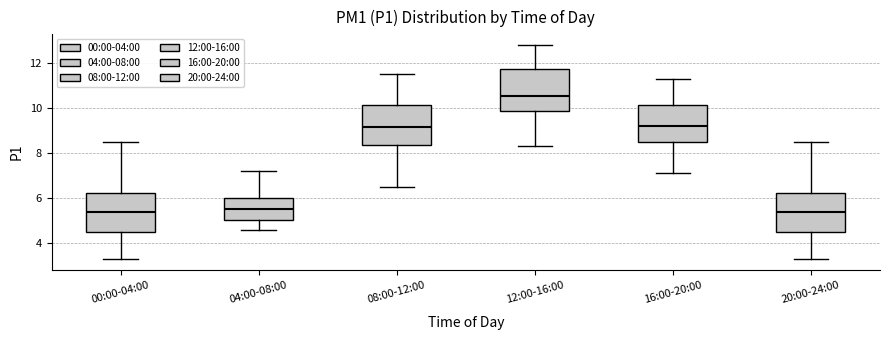

Reading left to right, transcribe this box plot: for each box, give where its median line is, the range the box spans, and where its two whiskers end, as read against the y-axis. The values are not printed on the chart, so give them approximately, as read against the axis.

00:00-04:00: median 5.4, box 4.6 to 6.2, whiskers 3.2 to 8.6
04:00-08:00: median 5.6, box 5.0 to 6.0, whiskers 4.6 to 7.2
08:00-12:00: median 9.2, box 8.4 to 10.2, whiskers 6.6 to 11.6
12:00-16:00: median 10.6, box 9.8 to 11.8, whiskers 8.4 to 12.8
16:00-20:00: median 9.2, box 8.4 to 10.2, whiskers 7.2 to 11.4
20:00-24:00: median 5.4, box 4.6 to 6.2, whiskers 3.2 to 8.6